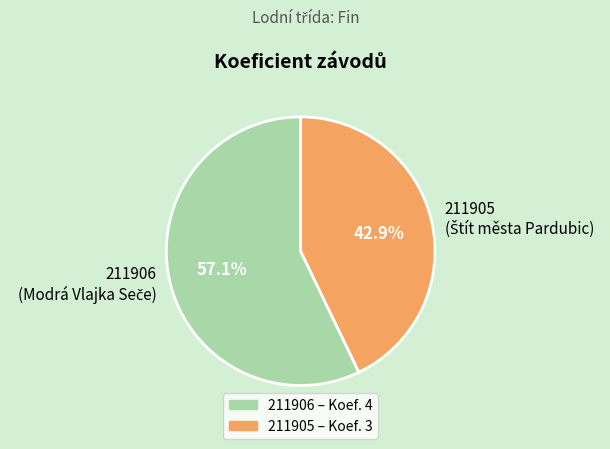

What percentage is the 211905 slice, to the nearest percent?

43%